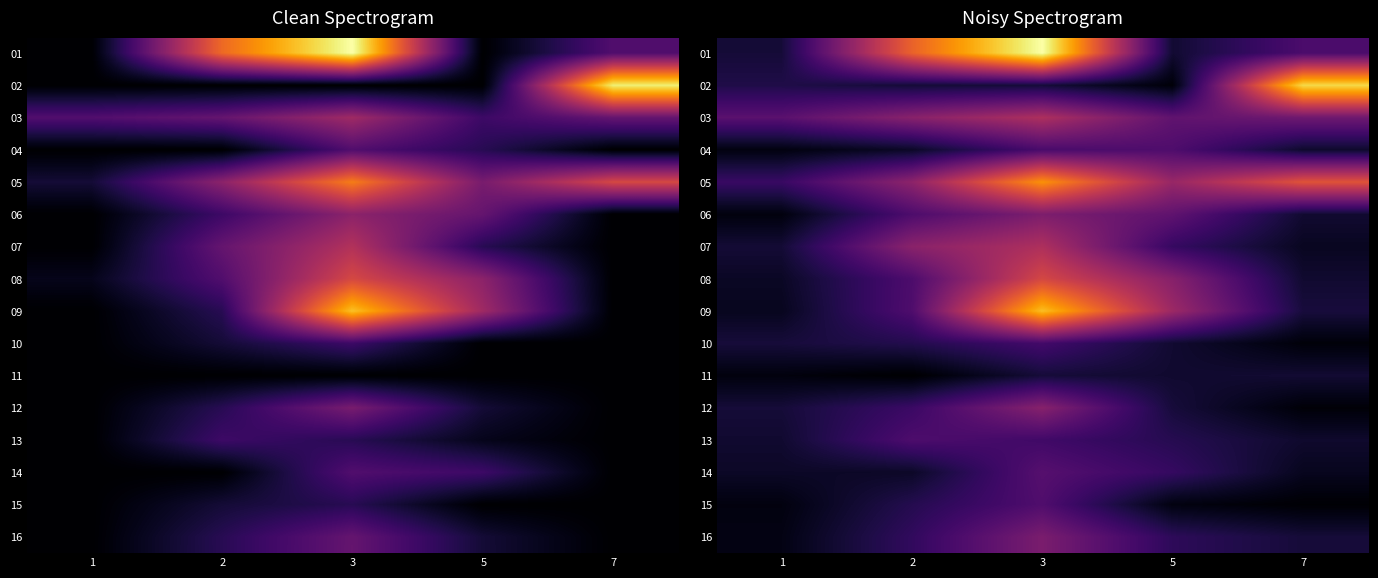

Read the 04 value at 7.

1.9